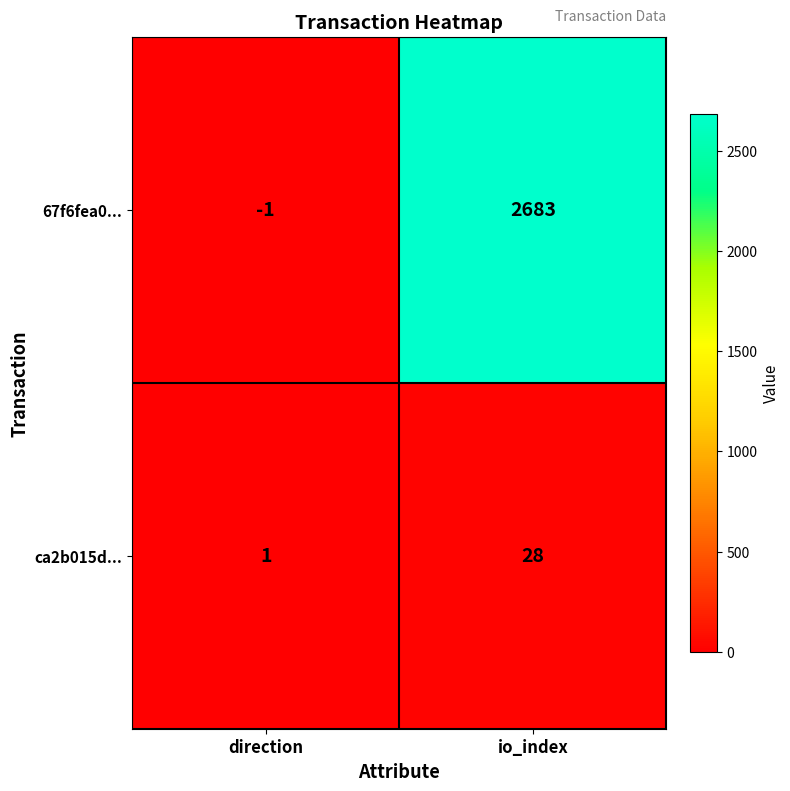

Reading left to right, extract all data points from this chart.

67f6fea0...: -1	2683
ca2b015d...: 1	28